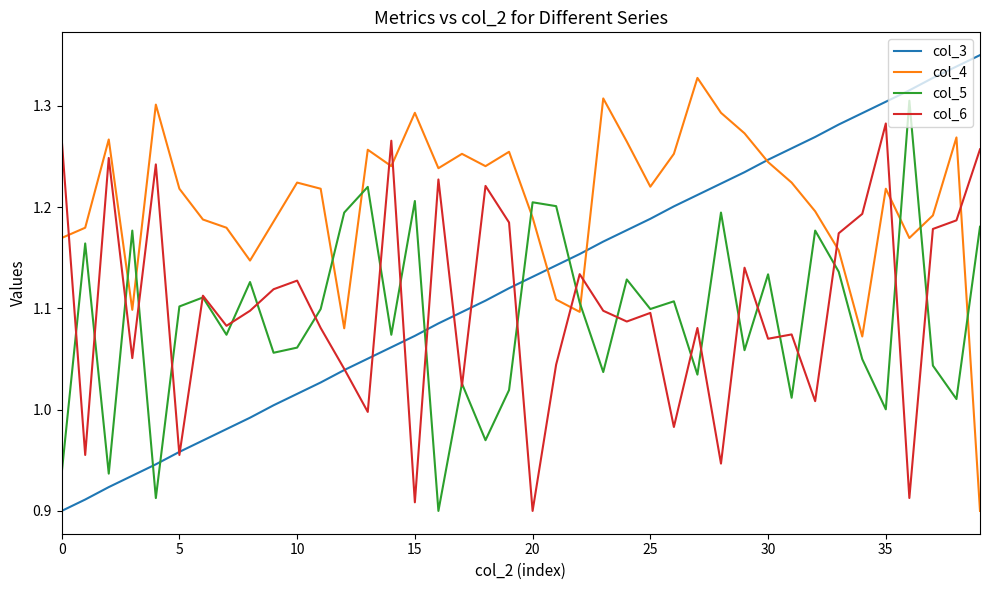

Rank the series by their maximum value, from lowest to highest.

col_6, col_5, col_4, col_3